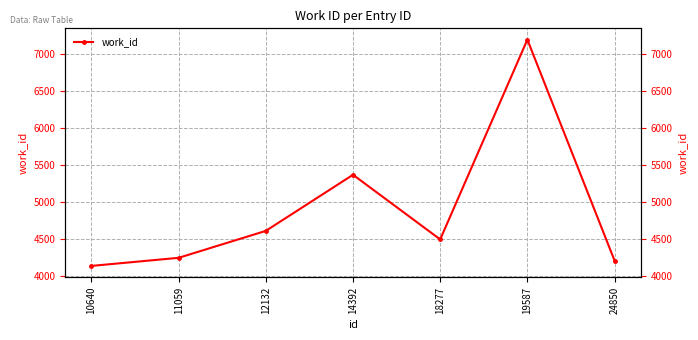

Reading left to right, transcribe all the data shown in this chart.

10640=4138	11059=4247	12132=4610	14392=5366	18277=4495	19587=7187	24850=4209